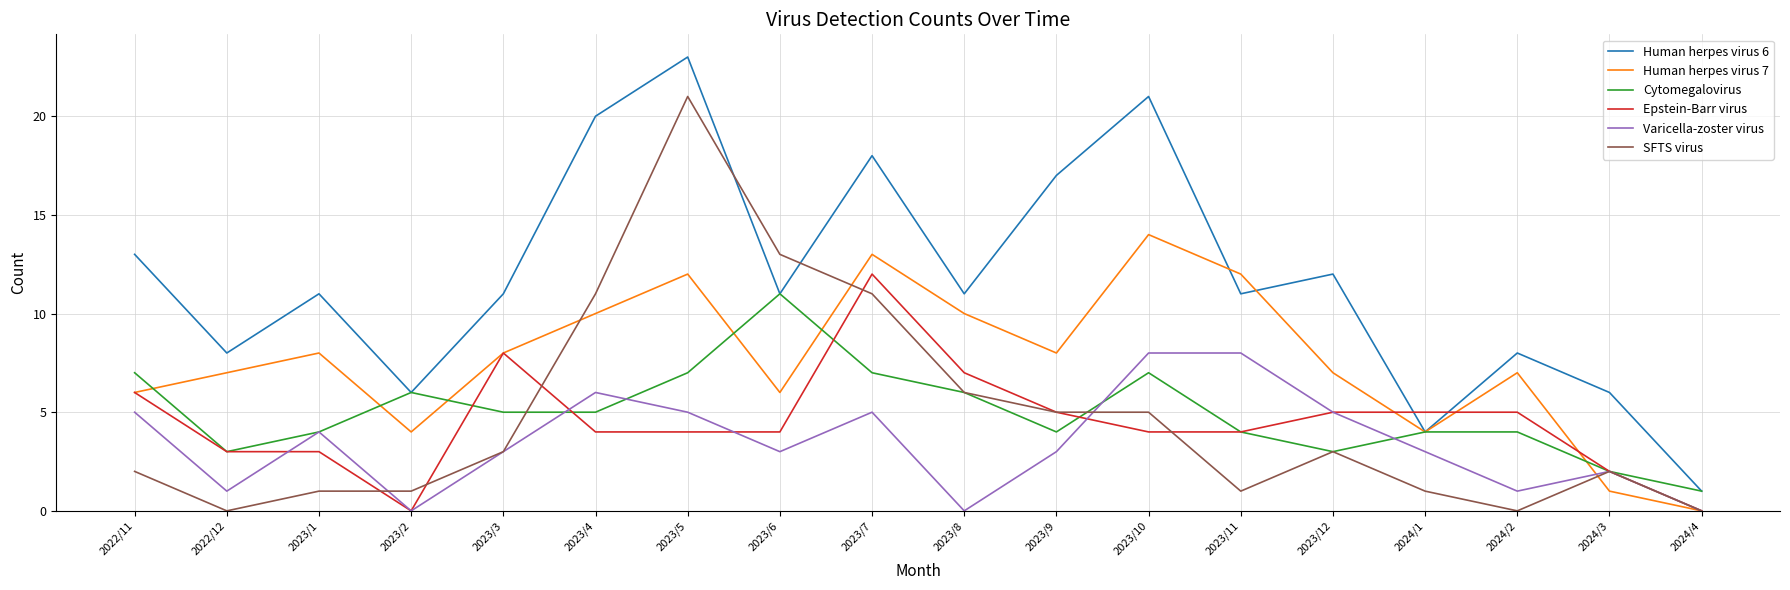

What is the spread (max minus min) of values at 2023/6?

10